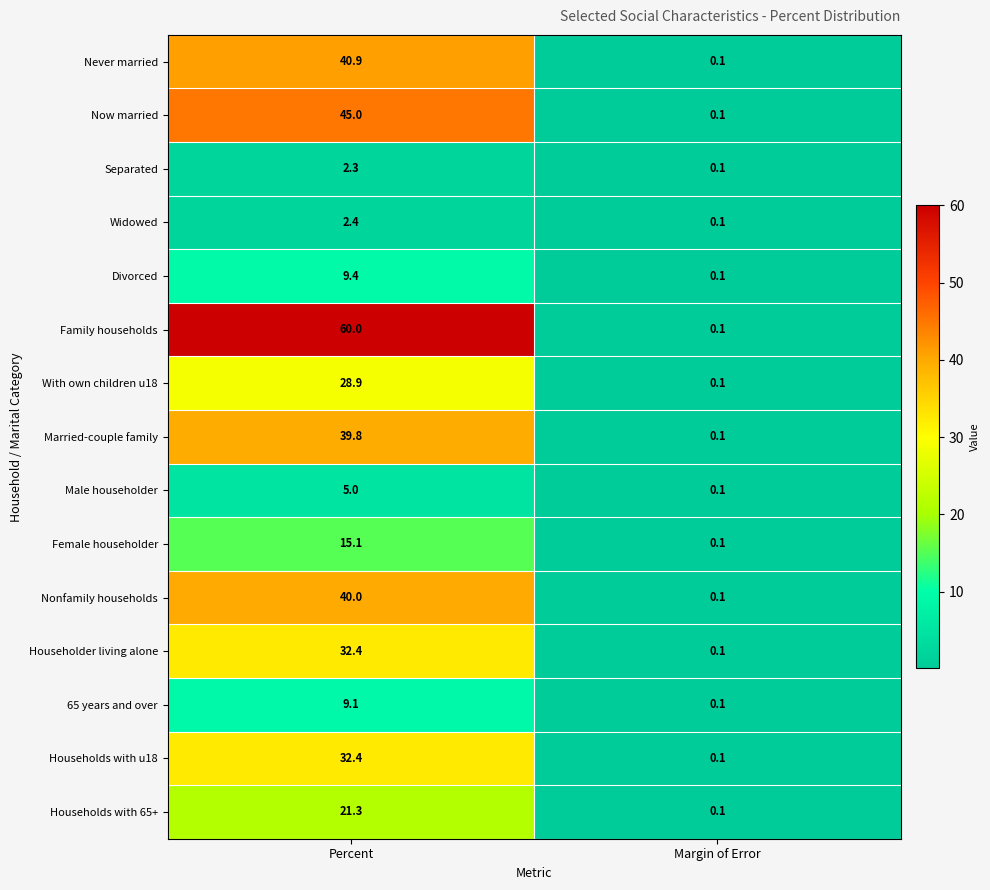

Which series has the largest total across all categories?

Family households